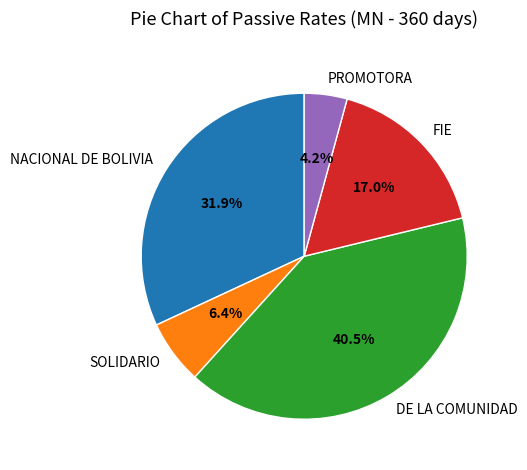

Does any single category account for the majority?

No